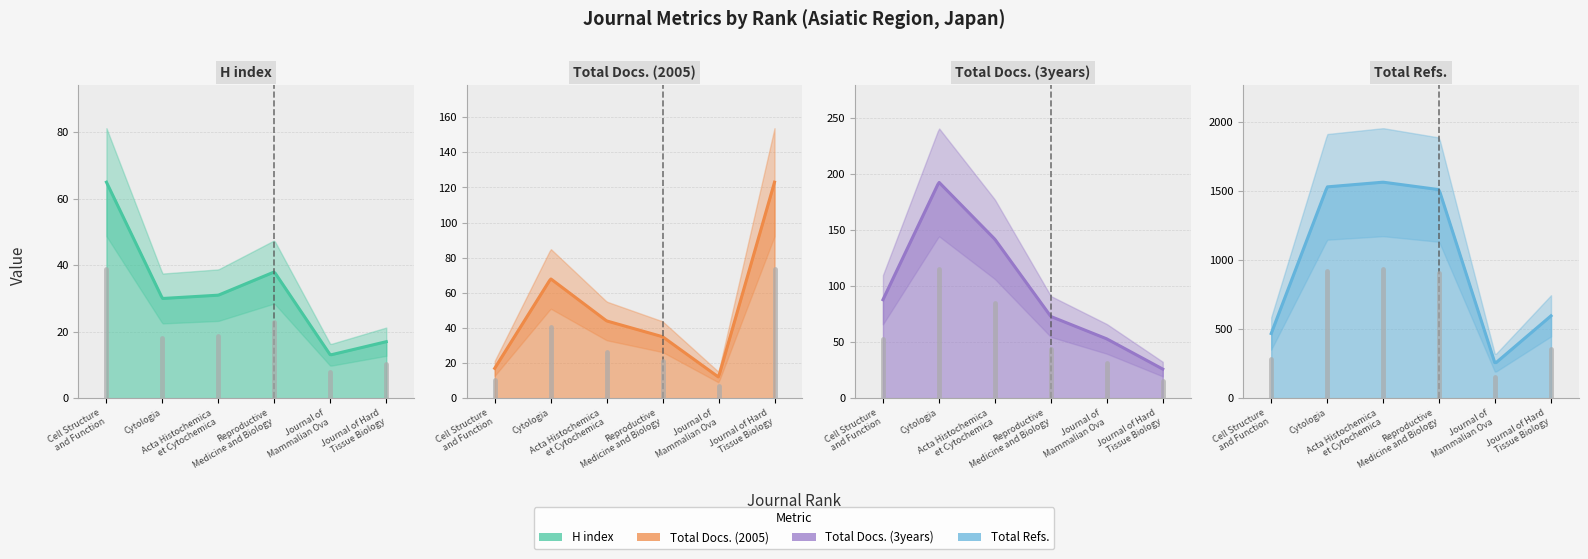

At how many categories does at least one series exceed 240?

6